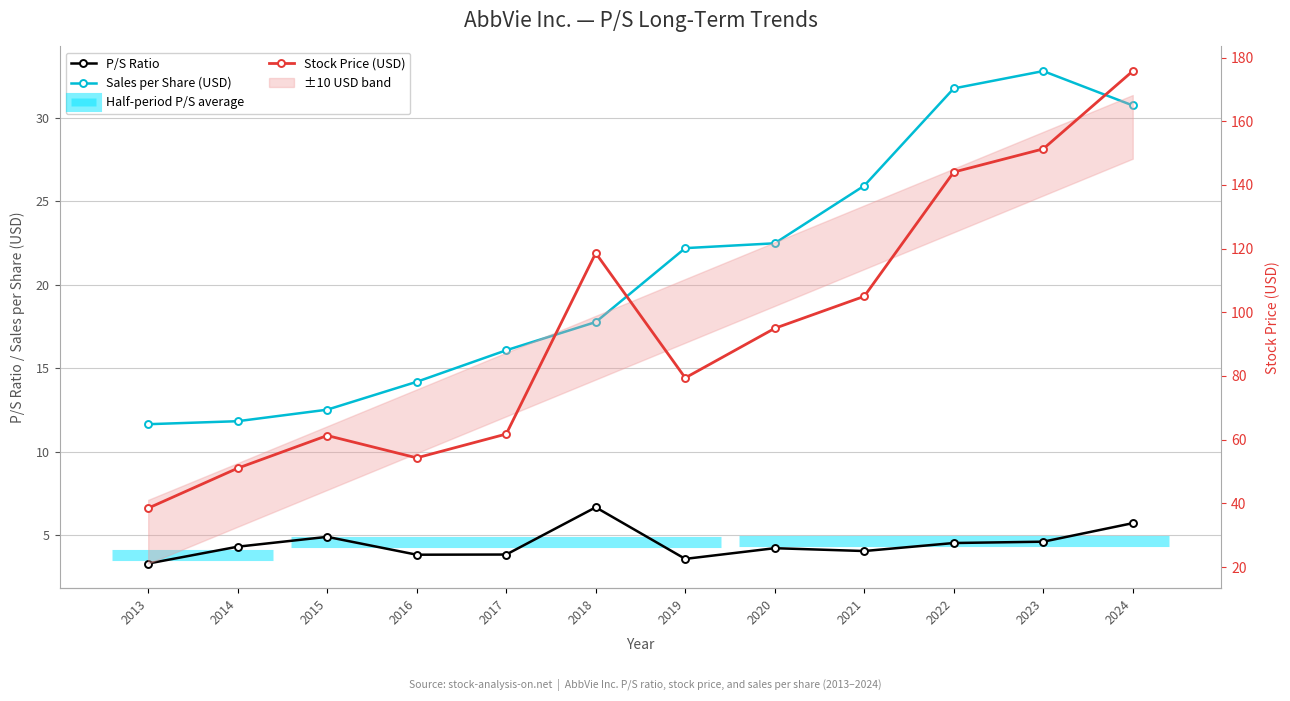

What is the value of the P/S Ratio point at the 5th from the left?

3.8